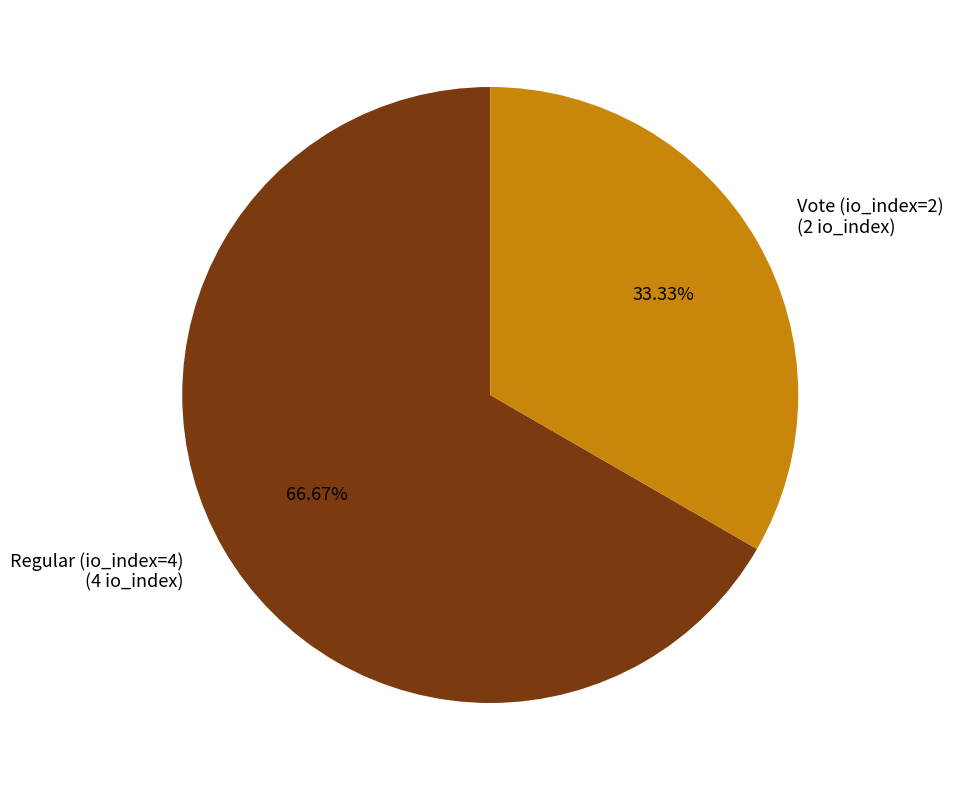

What is the largest slice in the pie chart?

Regular (io_index=4)